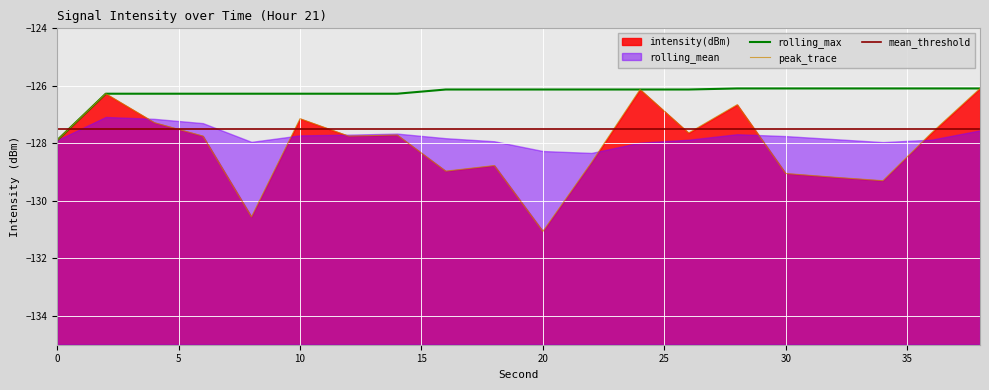

What is the sum of all rolling_max values?

-2525.1